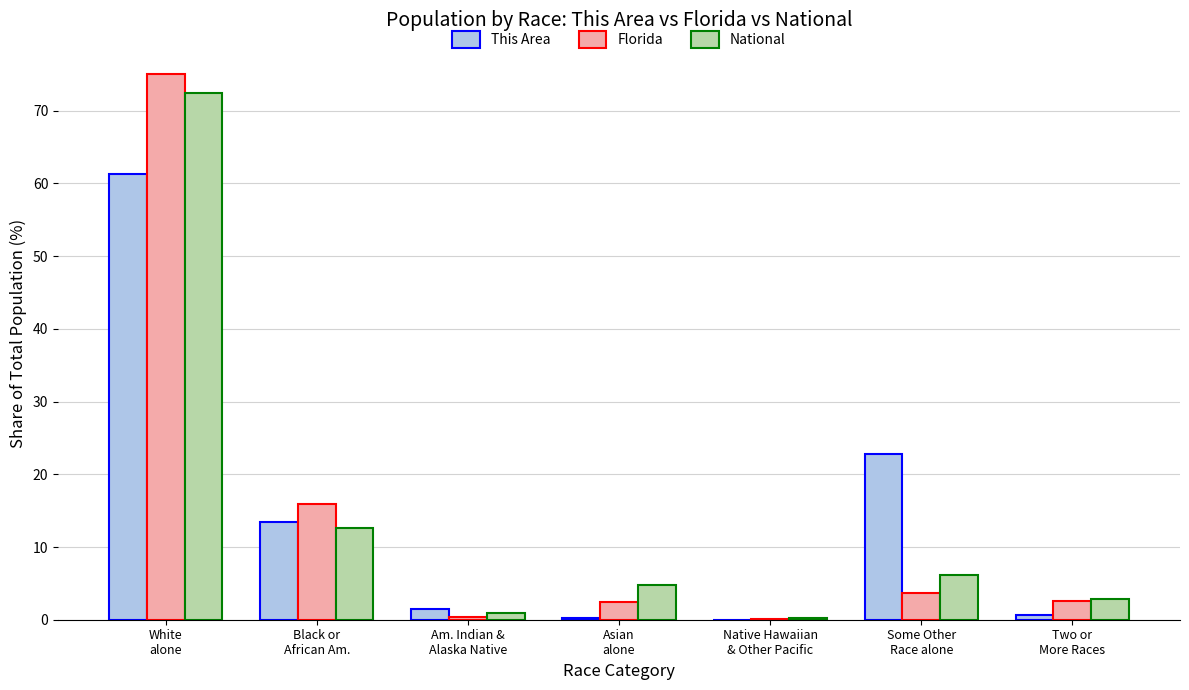

What is the sum of all This Area values?

100.0